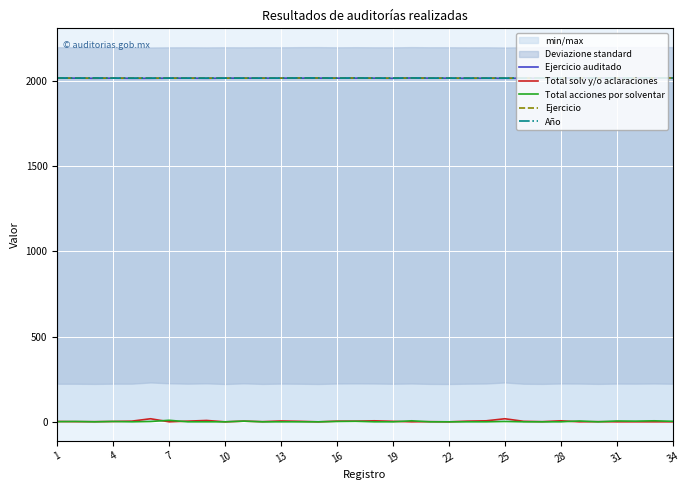

The value of Ejercicio auditado at 22 is 631. True or false?

False